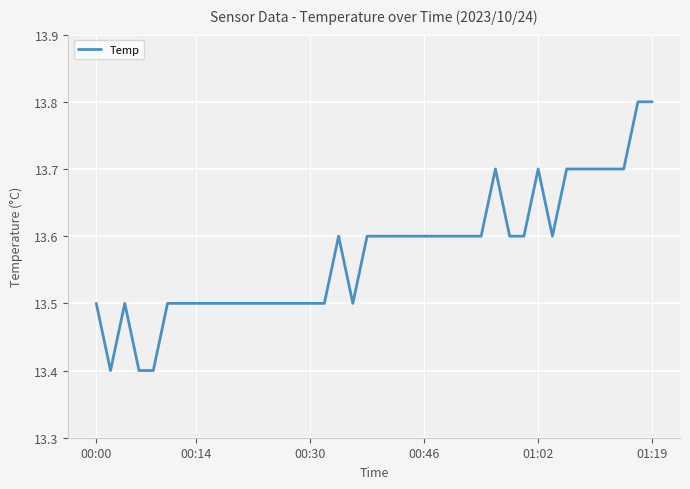

What is the smallest value displayed?

13.4